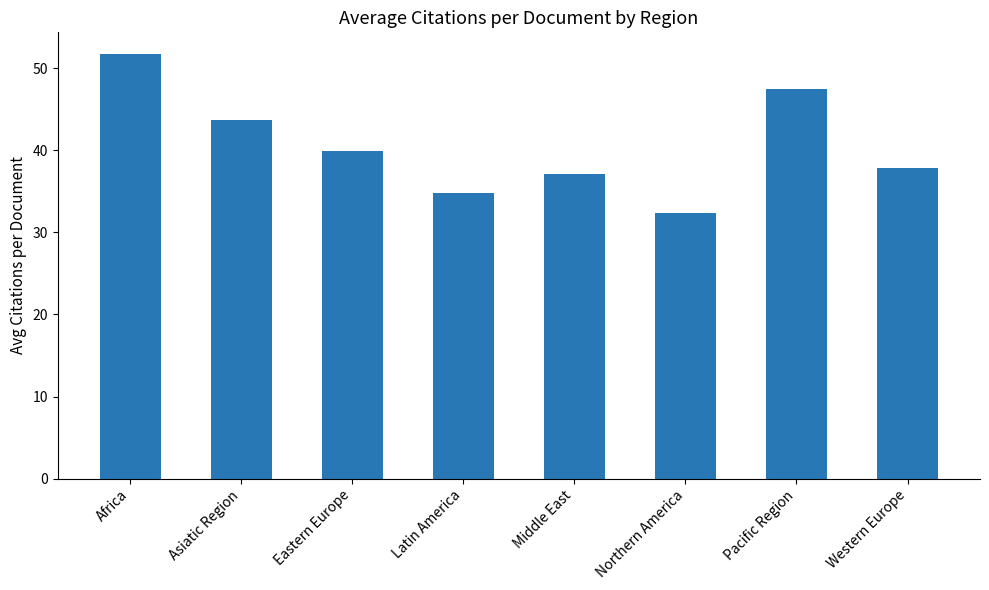

What is the value of the 6th bar from the left?

32.3